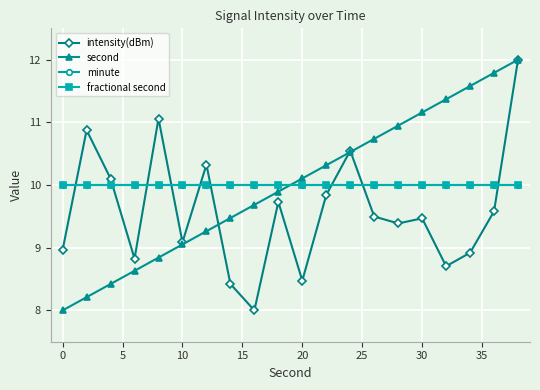

Does the chart have visible grid lines?

Yes